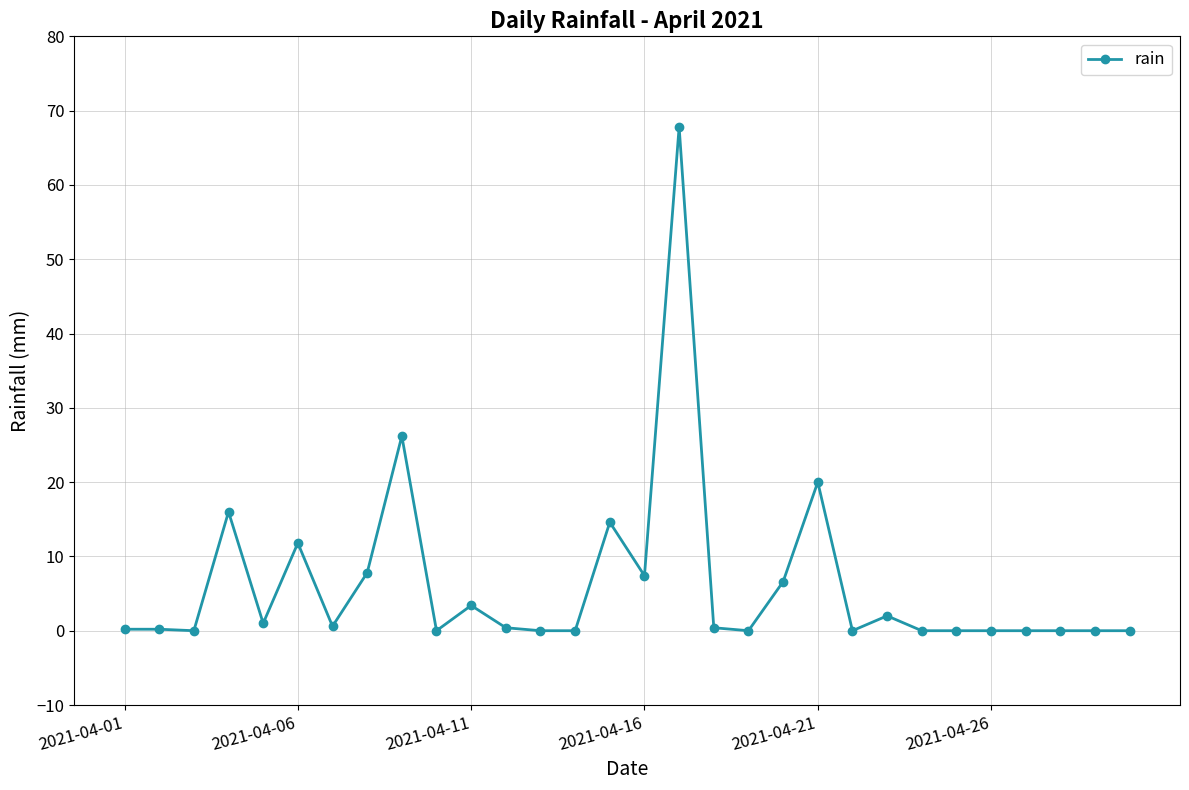

What is the difference between the second highest and second lowest values?

26.2